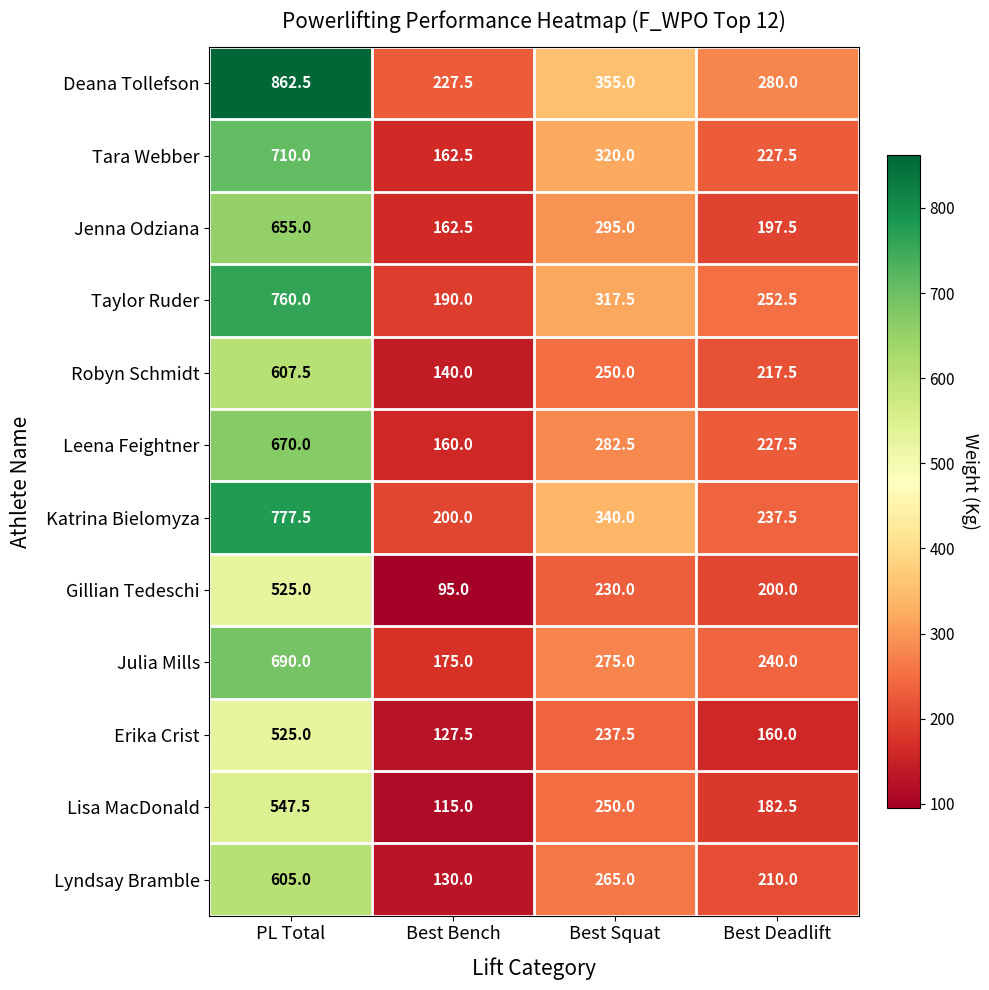

Which series has the largest total across all categories?

Deana Tollefson